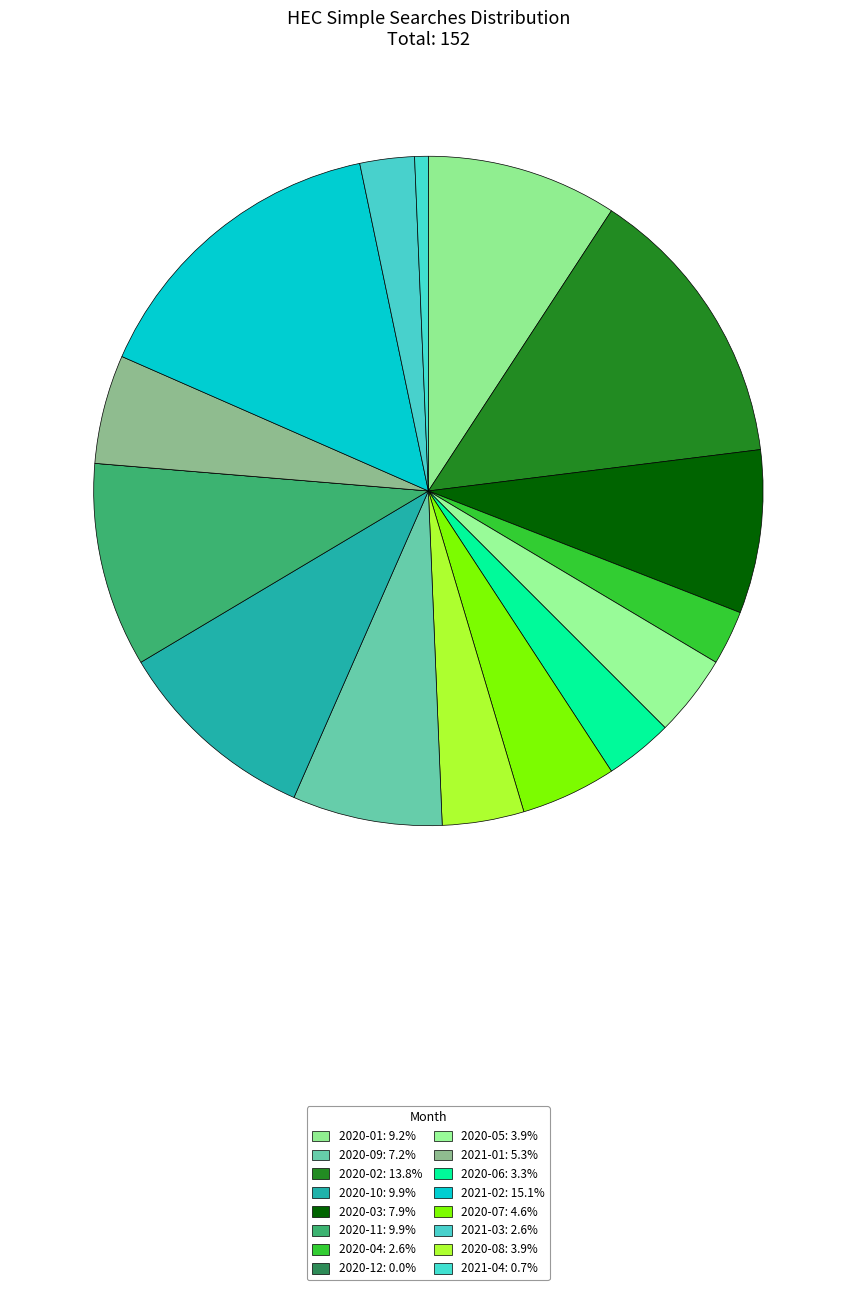

Which slice is the largest?

2021-02